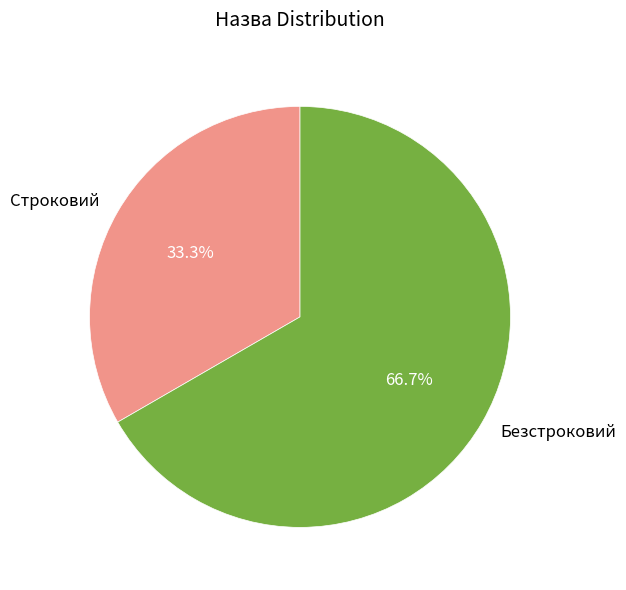

Combined, what portion of the pie is Строковий and Безстроковий?

100.0%